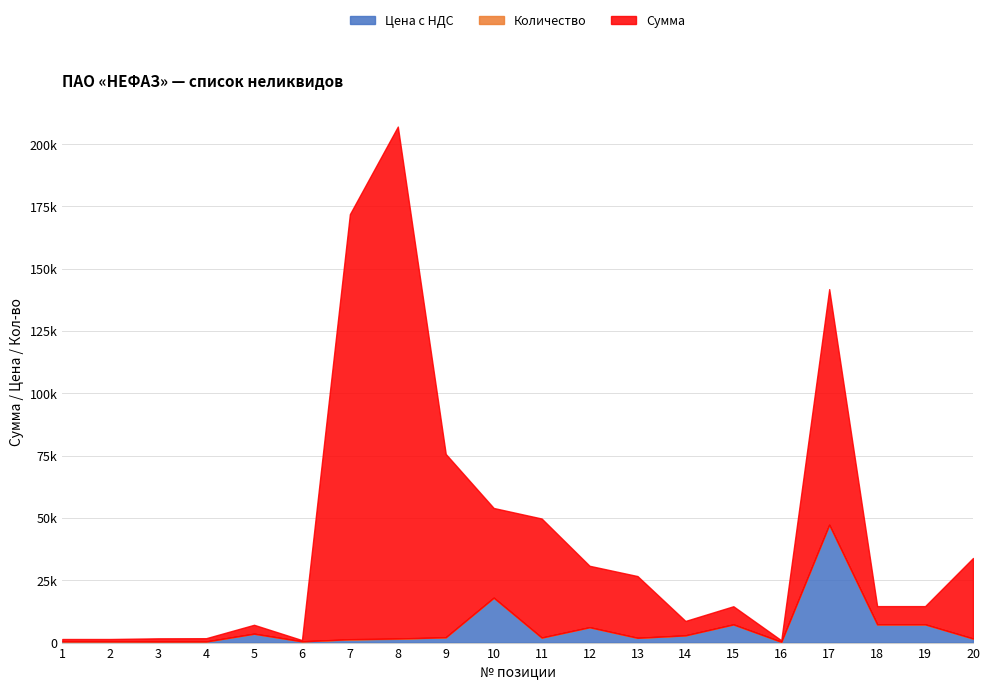

What is the difference between the Количество values at 9 and 1?

33